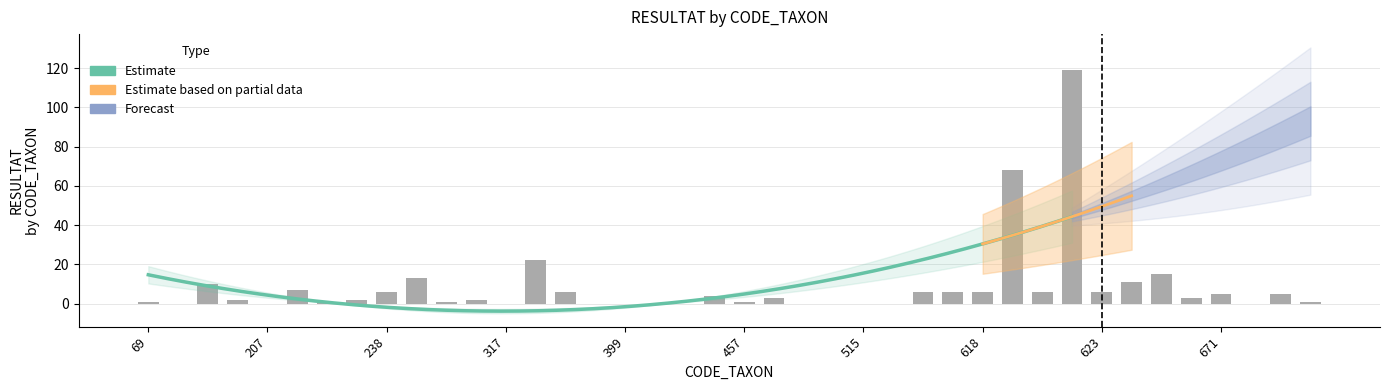

Where is the data nearest to the value 59?

619